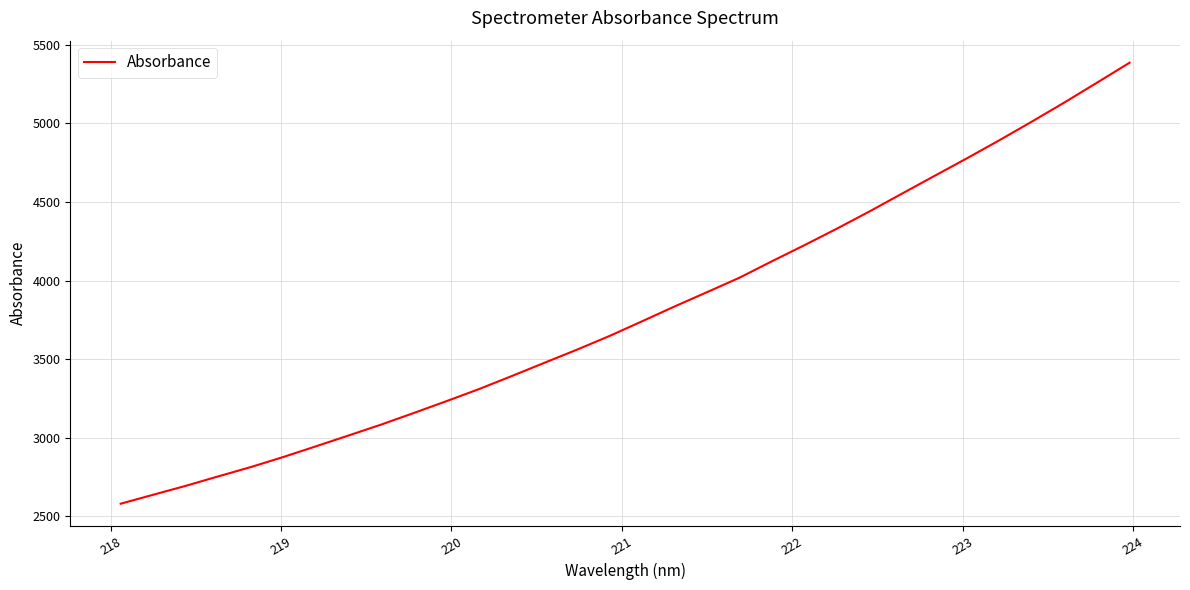

What is the difference between the maximum and minimum values?

2805.5